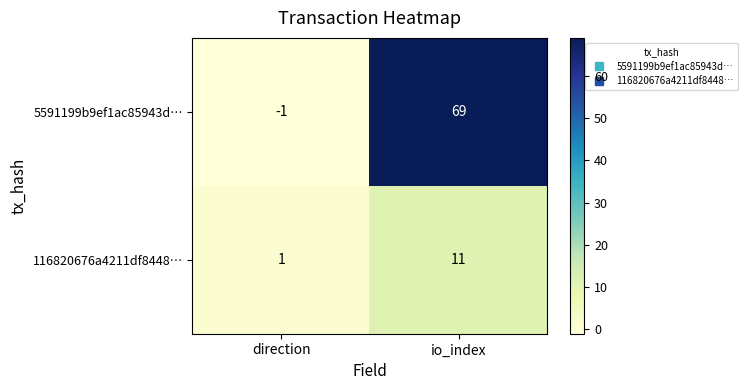

What is the difference between the 116820676a4211df8448… values at io_index and direction?

10